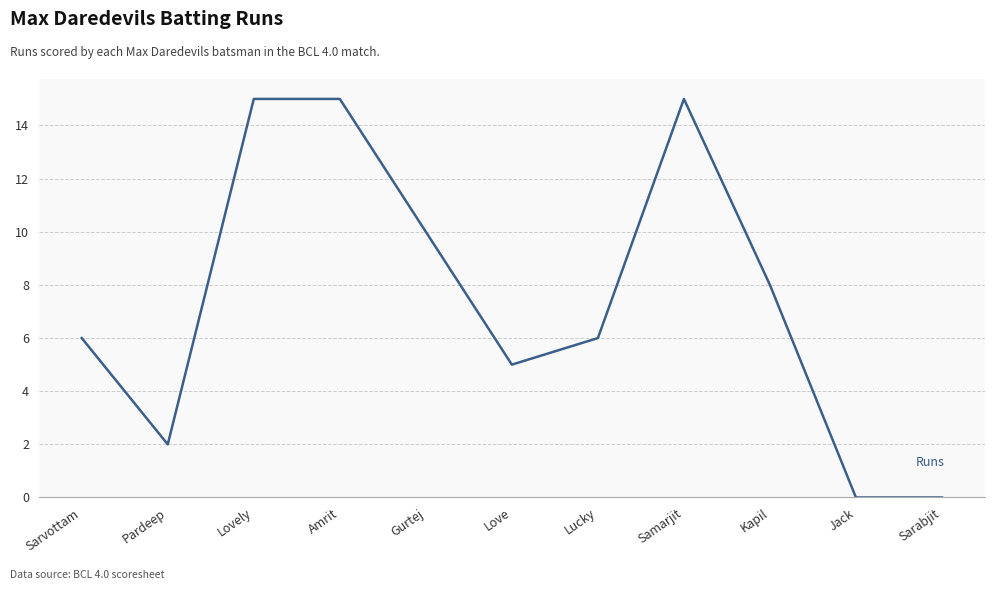

The chart shows a value of 2 at Love. True or false?

False